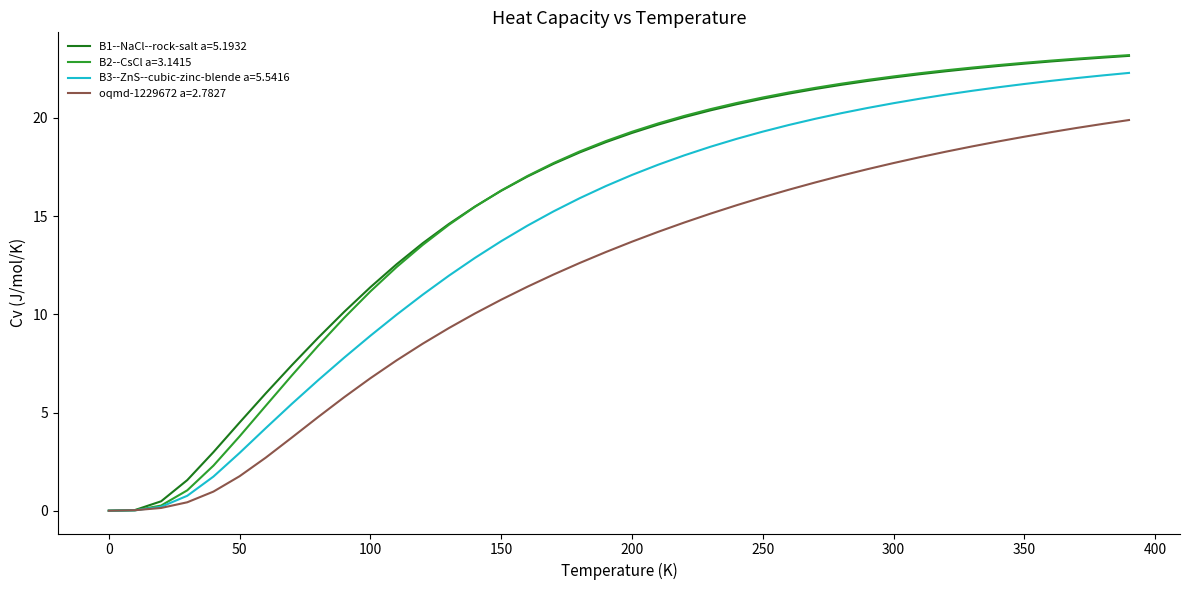

Which series has the widest spread of values?

B2--CsCl a=3.1415